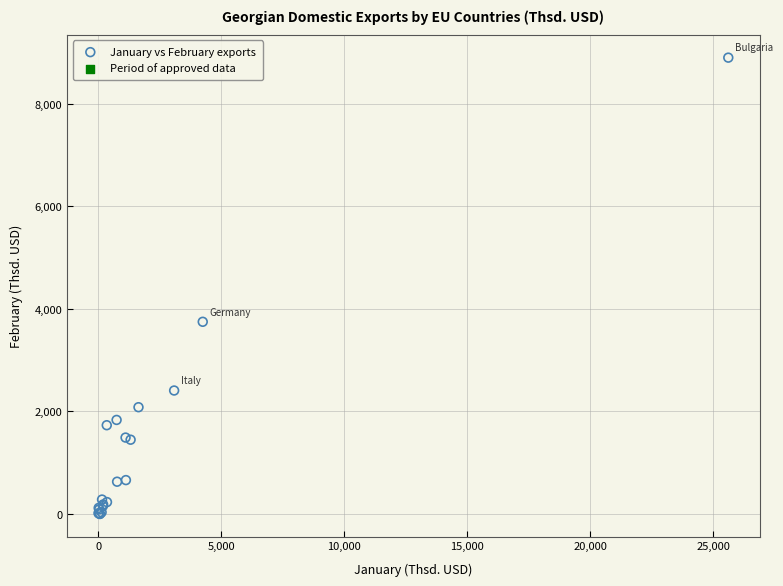

What Y value in the scatter plot is closest to 4452?

3749.7